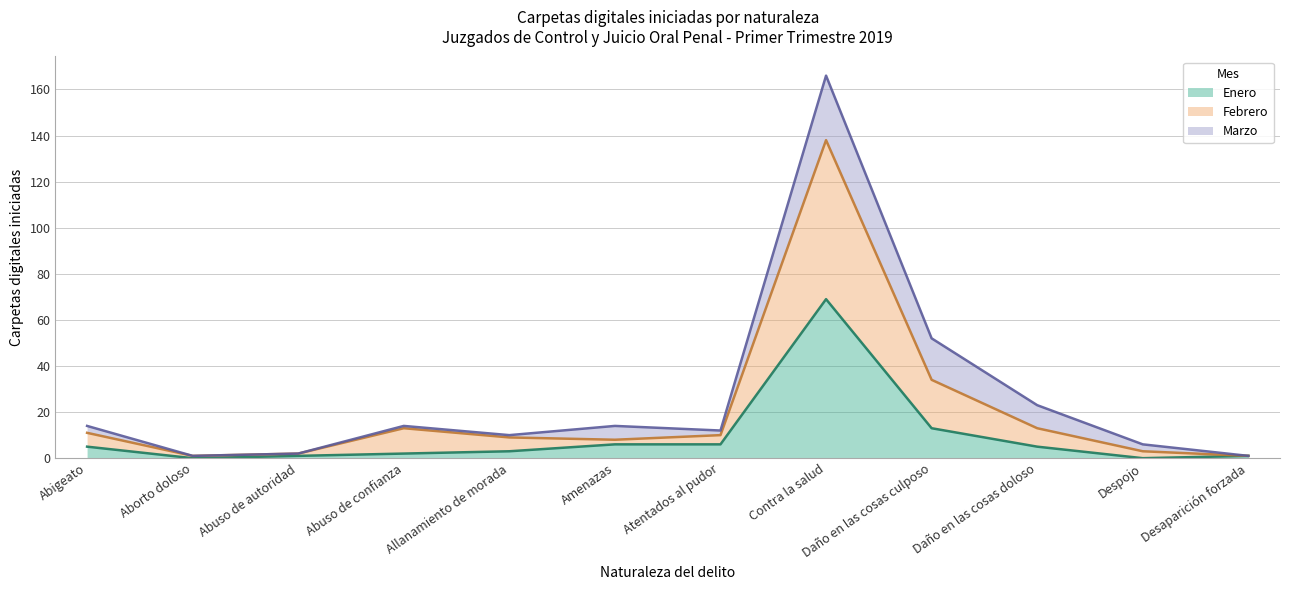

At which label is Enero closest to 34?

Daño en las cosas culposo